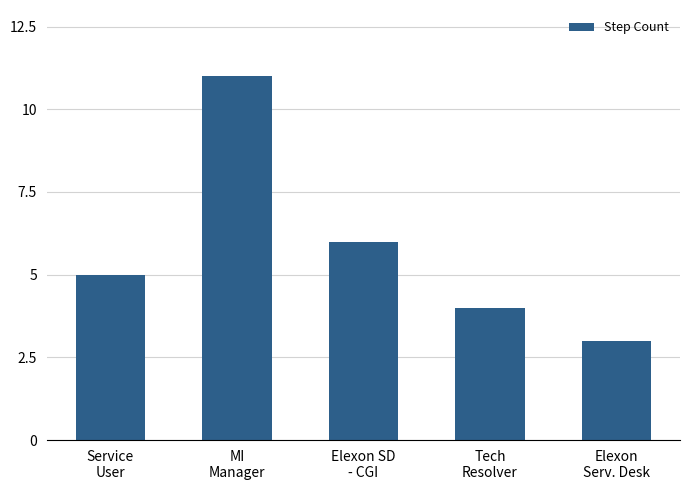

Reading left to right, transcribe all the data shown in this chart.

Service
User=5	MI
Manager=11	Elexon SD
- CGI=6	Tech
Resolver=4	Elexon
Serv. Desk=3